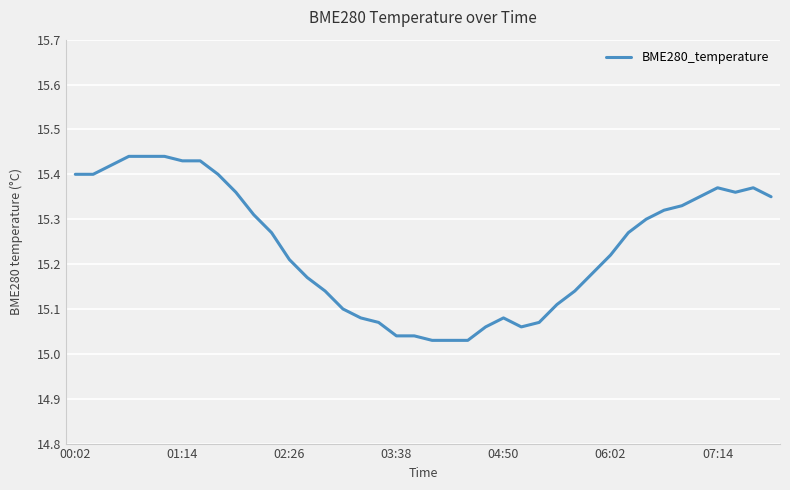

What is the difference between the maximum and minimum values?

0.4